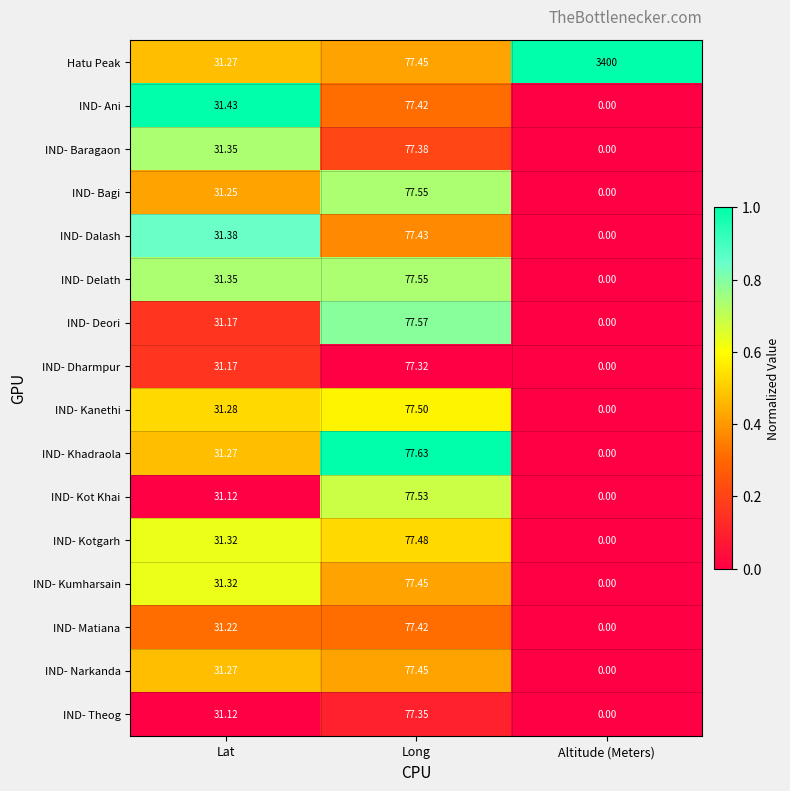

Which series has the widest spread of values?

Hatu Peak